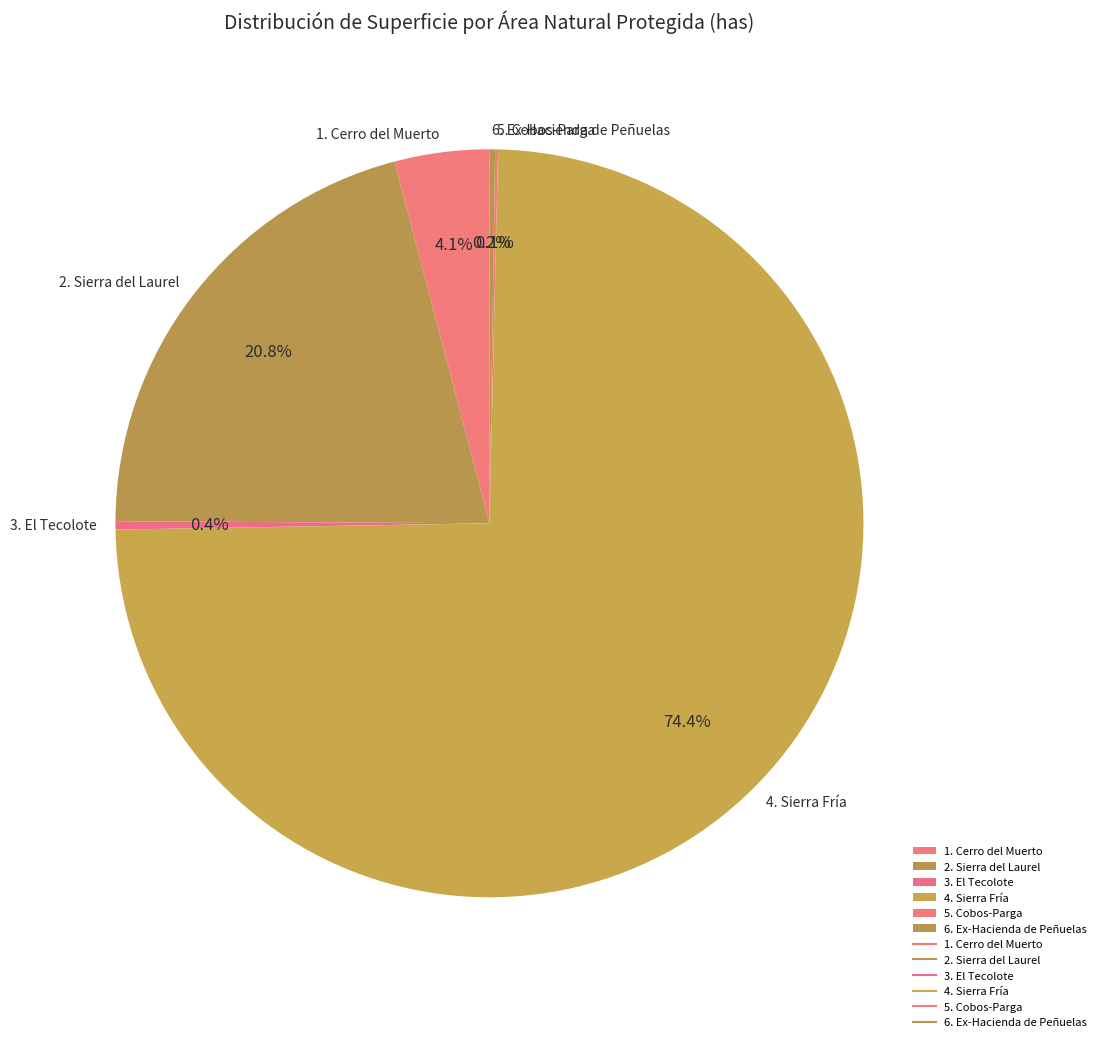

What percentage is the 2. Sierra del Laurel slice, to the nearest percent?

21%